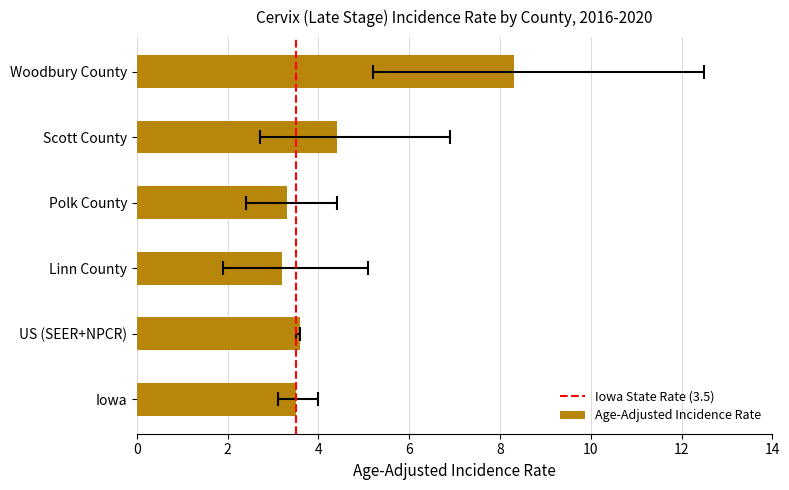

Reading right to left, list all the values displayed in this chart.

Age-Adjusted Incidence Rate: Woodbury County=8.3	Scott County=4.4	Polk County=3.3	Linn County=3.2	US (SEER+NPCR)=3.6	Iowa=3.5
Lower 95% CI: Woodbury County=5.2	Scott County=2.7	Polk County=2.4	Linn County=1.9	US (SEER+NPCR)=3.5	Iowa=3.1
Upper 95% CI: Woodbury County=12.5	Scott County=6.9	Polk County=4.4	Linn County=5.1	US (SEER+NPCR)=3.6	Iowa=4.0